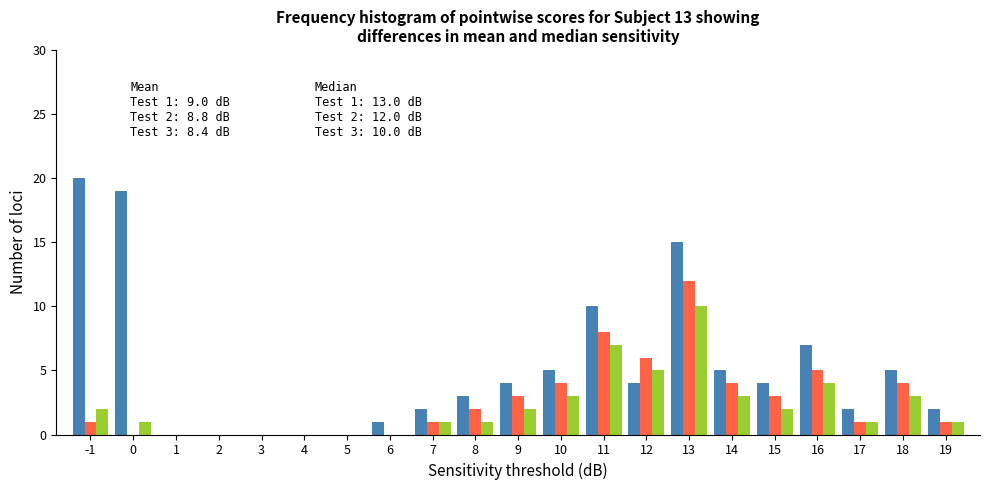

What is the greatest value displayed?

20